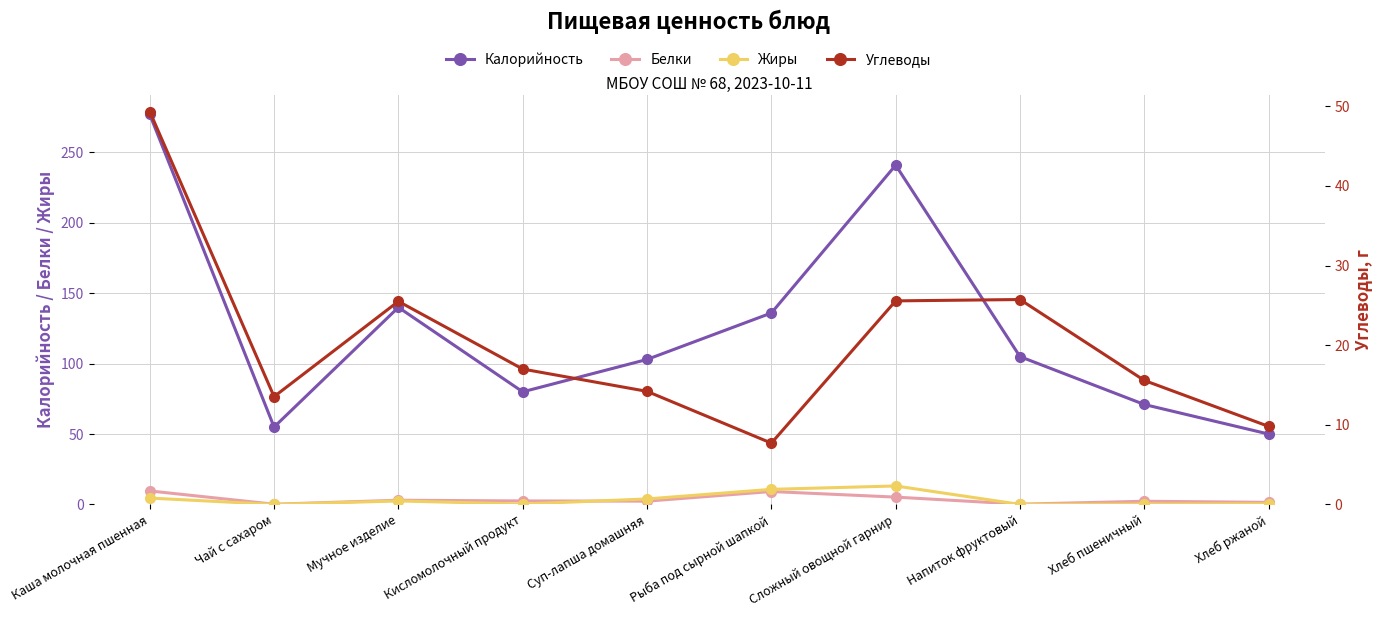

At which category is the sum across all series the highest?

Каша молочная пшенная